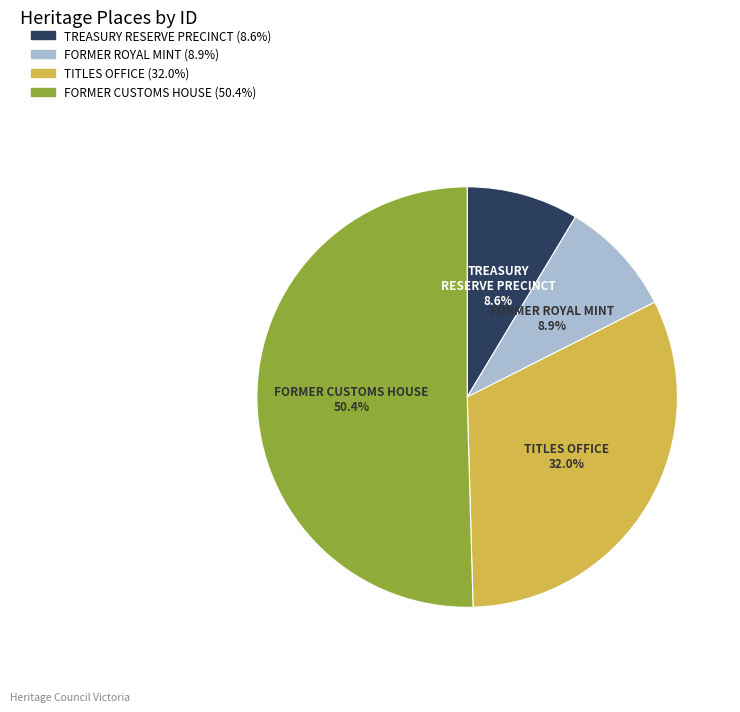

Combined, what portion of the pie is TITLES OFFICE and FORMER ROYAL MINT?

40.9%